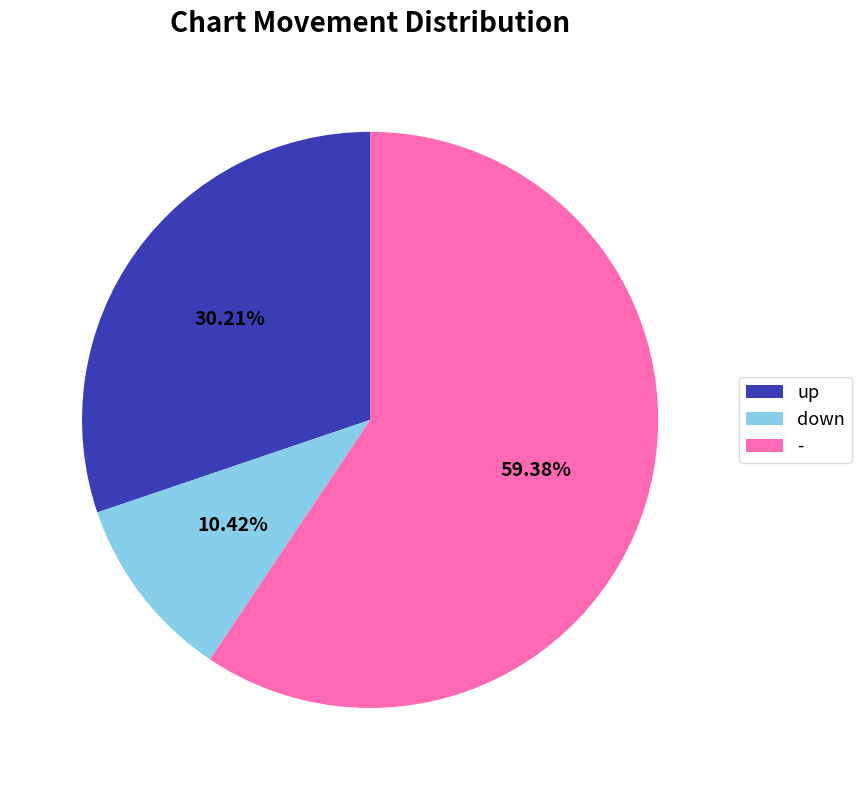

How much of the chart is everything except up?

69.8%